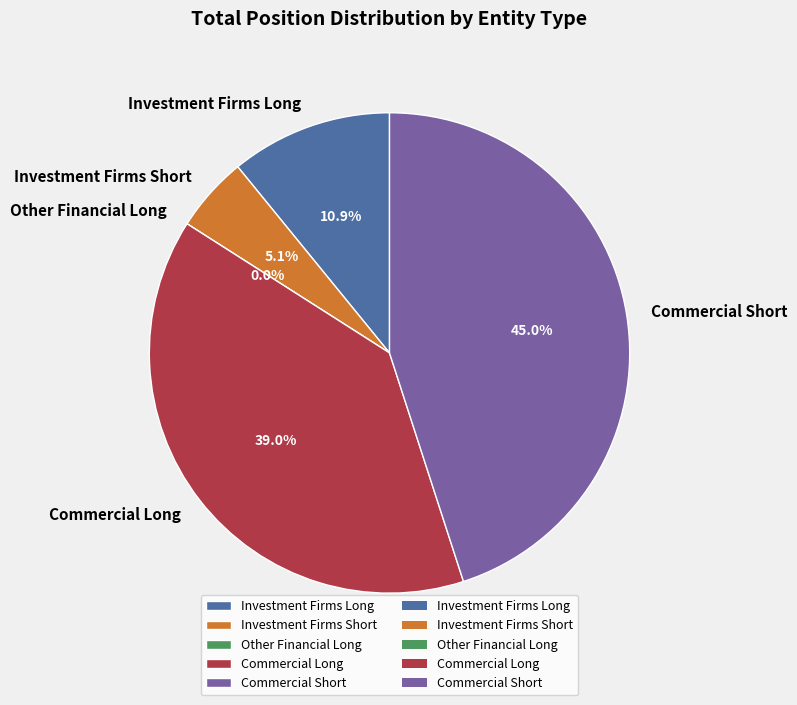

What percentage is NOT represented by Commercial Short?

55.0%